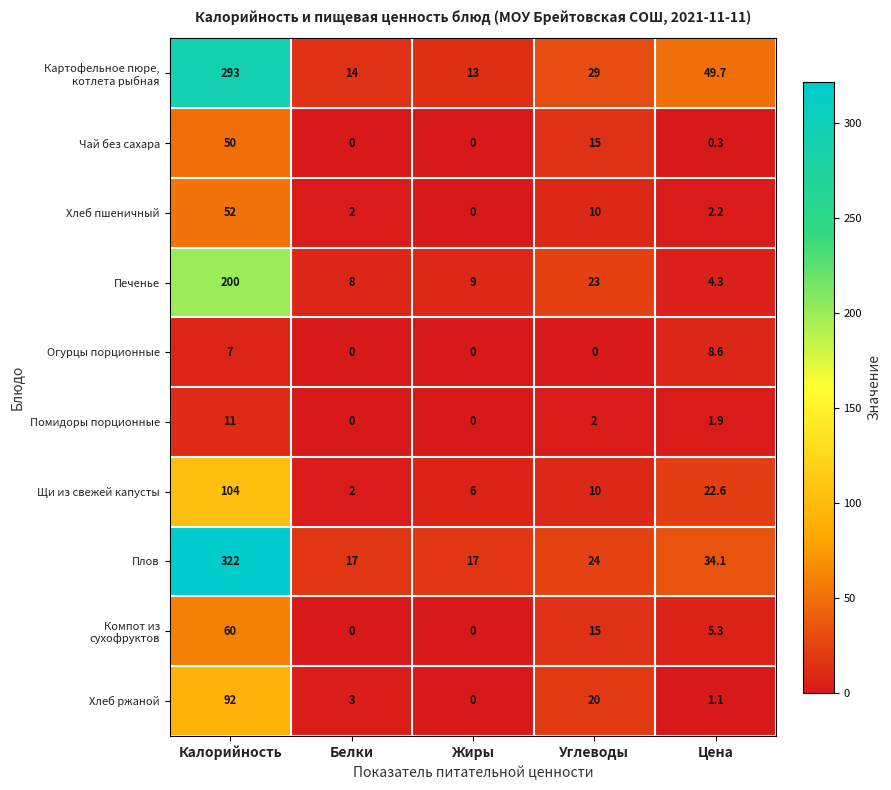

Which series has the largest range (max minus min)?

Плов